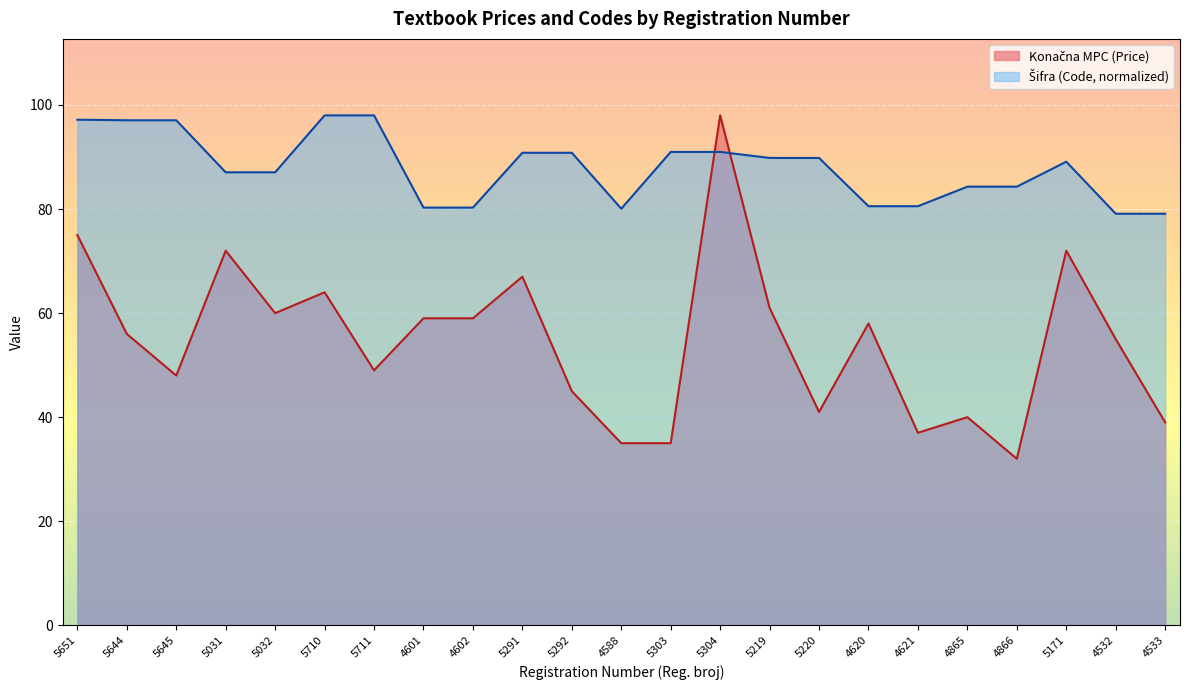

Reading left to right, list all the values displayed in this chart.

Konačna MPC (Price): 75.0	56.0	48.0	72.0	60.0	64.0	49.0	59.0	59.0	67.0	45.0	35.0	35.0	98.0	61.0	41.0	58.0	37.0	40.0	32.0	72.0	55.0	39.0
Šifra (Code): 97.2	97.1	97.1	87.1	87.1	98.0	98.0	80.3	80.3	90.8	90.8	80.1	91.0	91.0	89.8	89.8	80.5	80.5	84.3	84.3	89.1	79.1	79.1